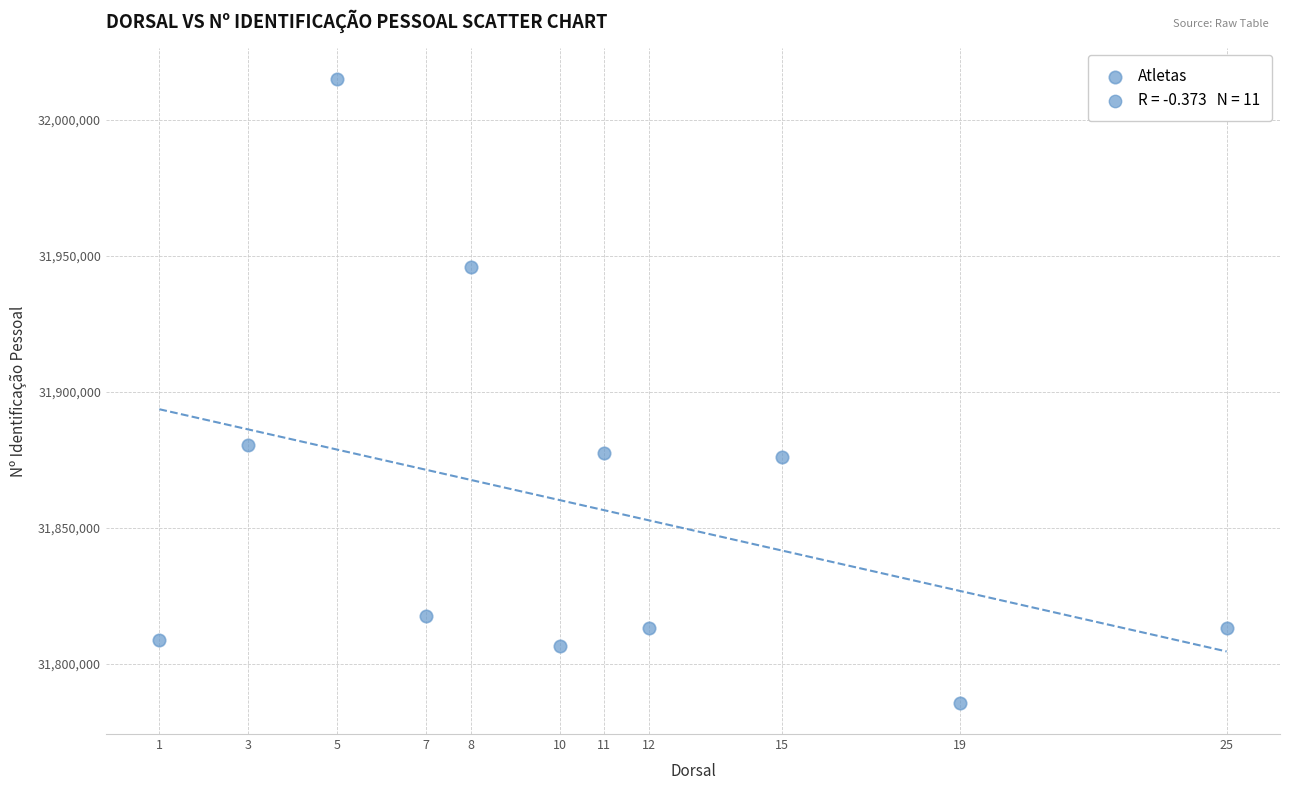

What Y value in the scatter plot is closest to 31900270?

31880448